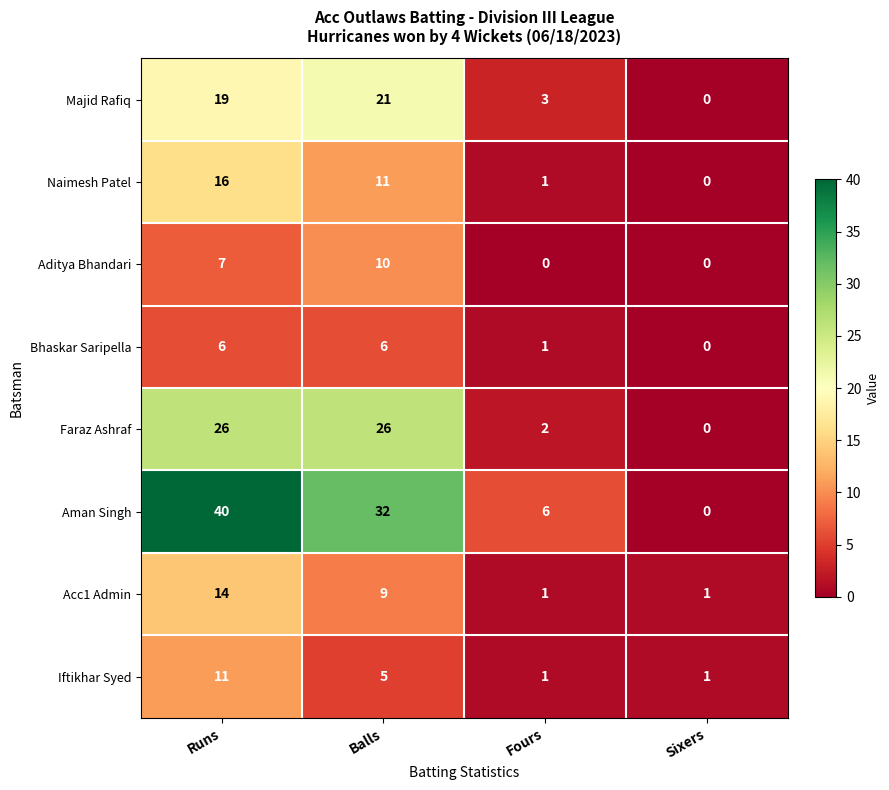

Is the value of Majid Rafiq at Fours greater than the value of Naimesh Patel at Balls?

No